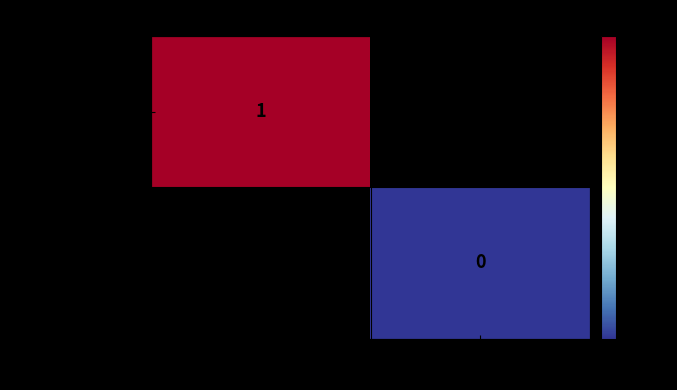

The value of ae6d13fe...07bed3c at -1 is 1. True or false?

True